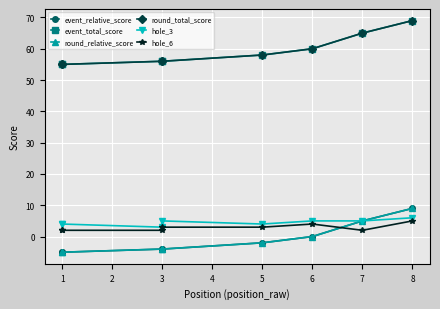

In hole_3, how many points are higher than both neighbors (excluding endpoints)?

1